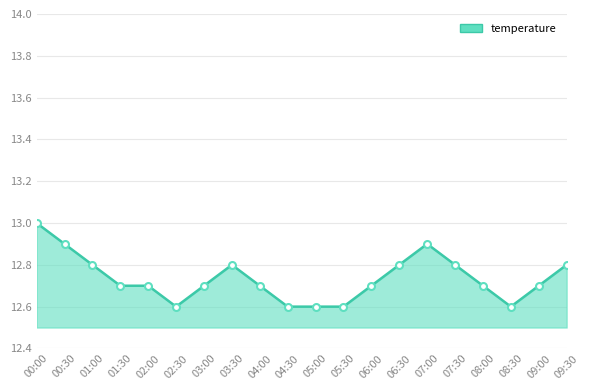

What is the label of the 2nd point from the right?

09:00